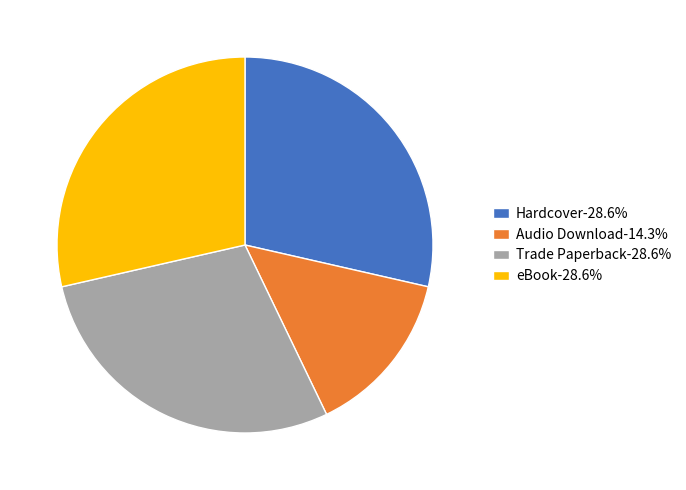

What is the ratio of the value at eBook-28.6% to the value at Hardcover-28.6%?

1.0